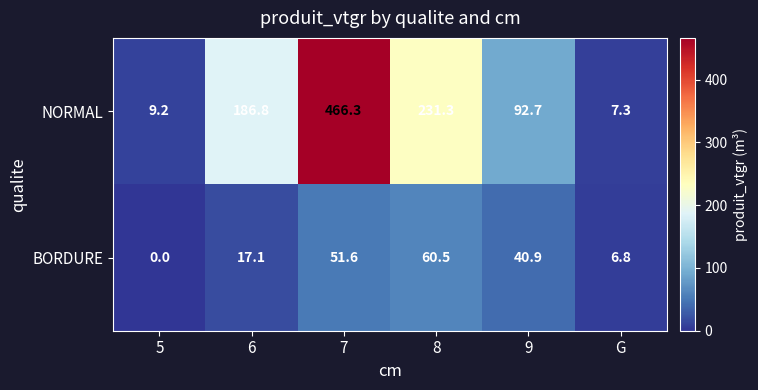

List the series in order of their overall mean, lowest first.

BORDURE, NORMAL